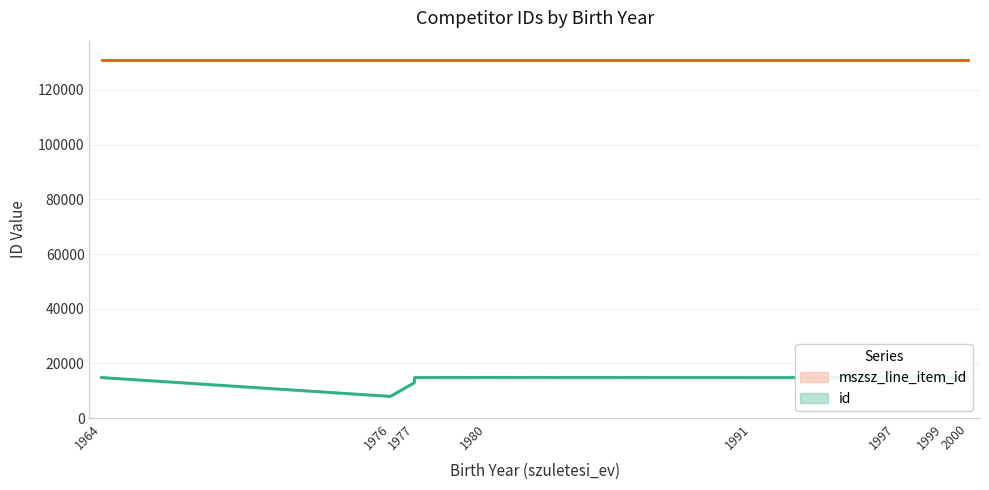

List the series in order of their overall mean, highest first.

mszsz_line_item_id, id